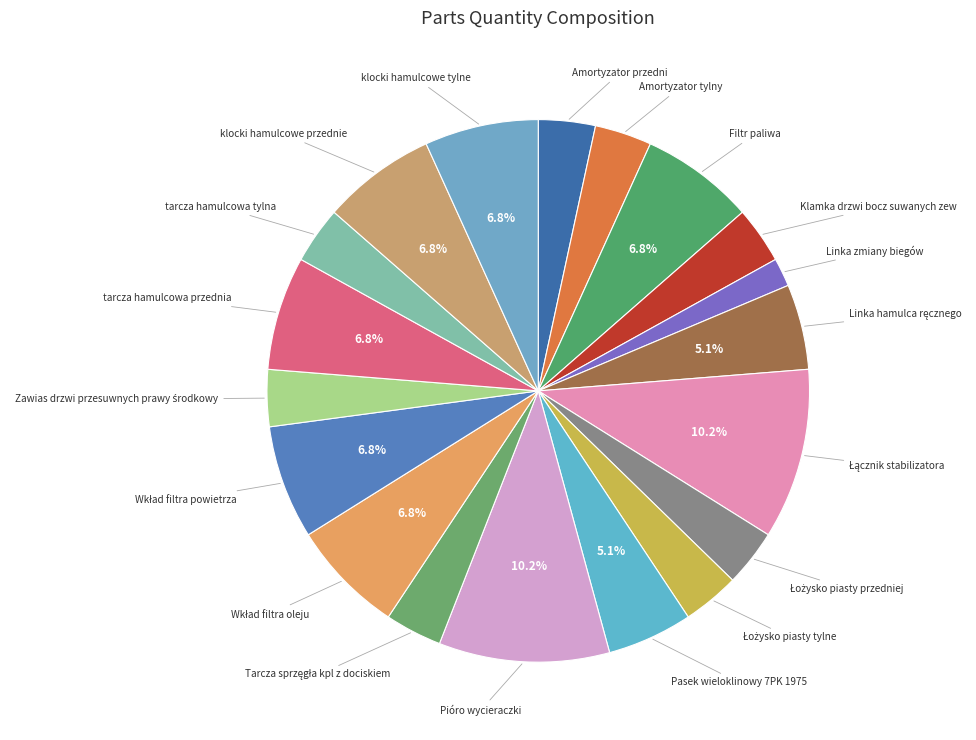

How many slices are in this pie chart?

19